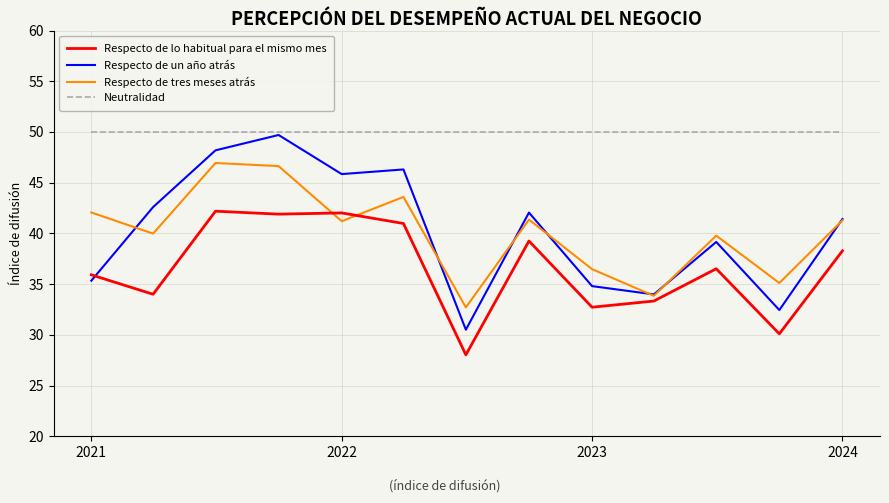

Which series has the largest total across all categories?

Neutralidad